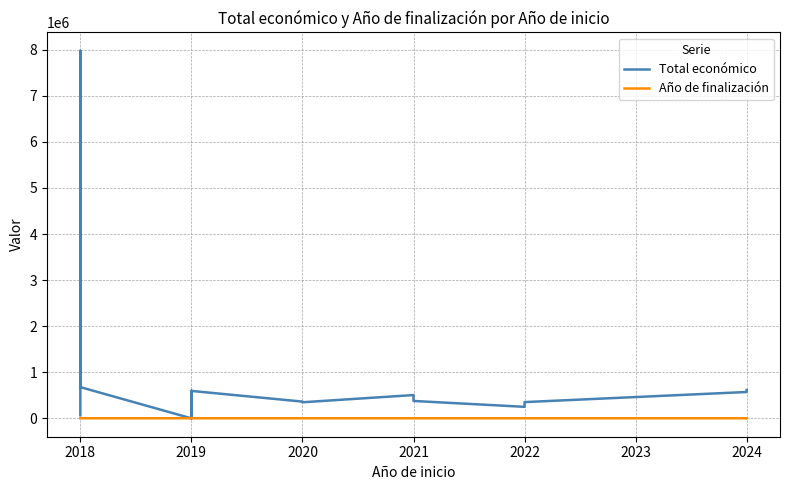

How many values in the Año de finalización series are below 2021?

11